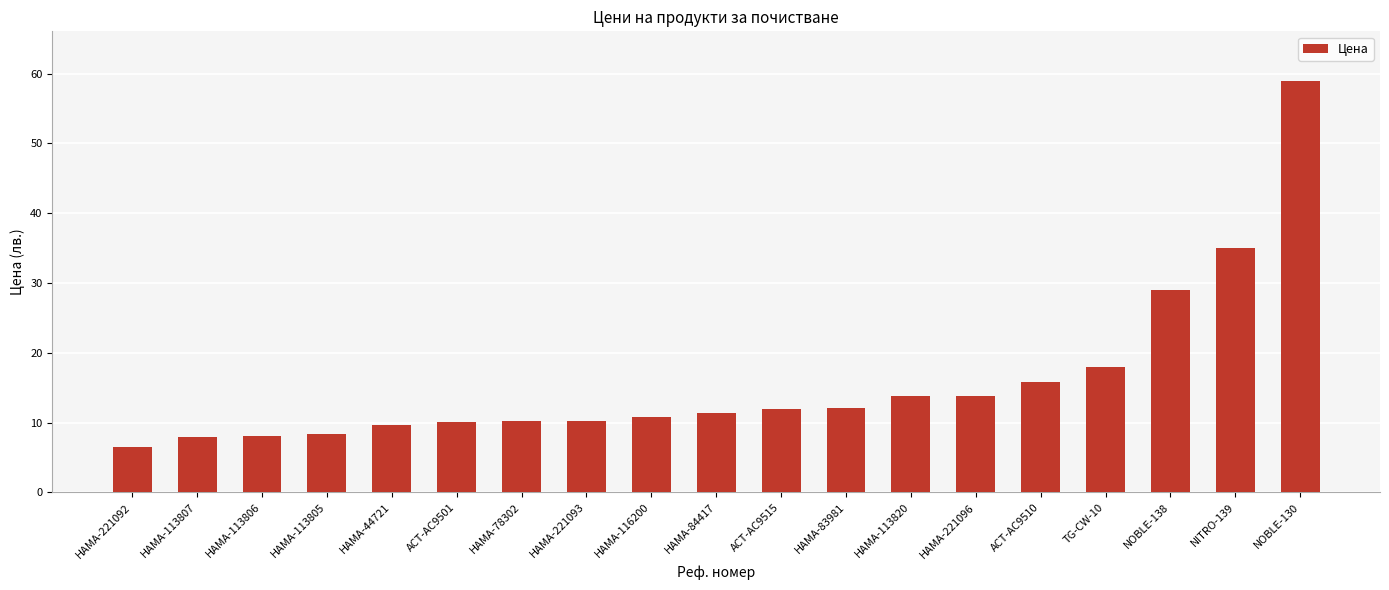

What value does the data have at NOBLE-138?

29.0